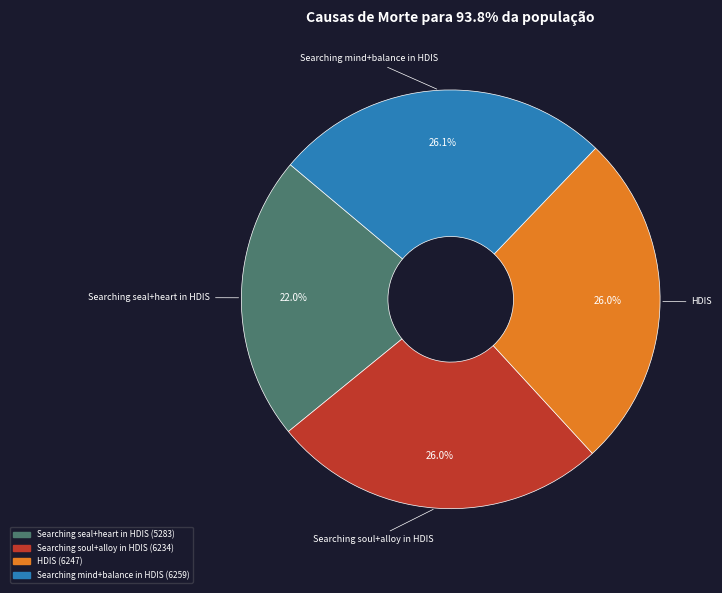

To the nearest percent, what is the difference between the largest and smallest slice percentages?

4%